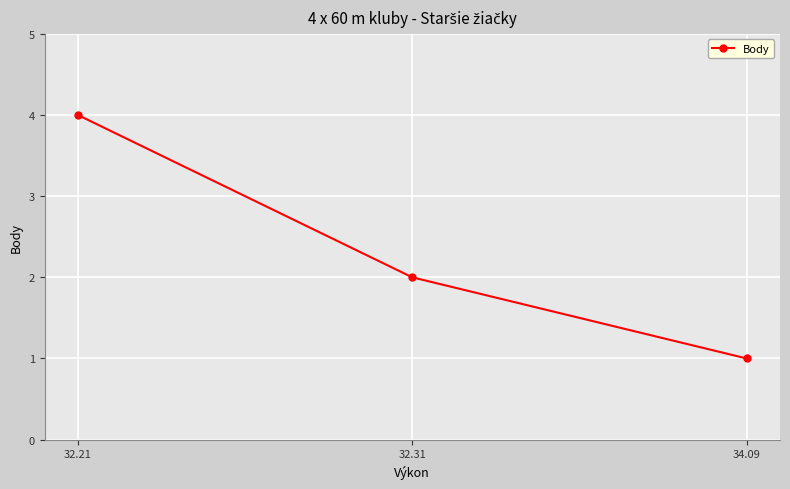

What is the maximum value shown in the chart?

4